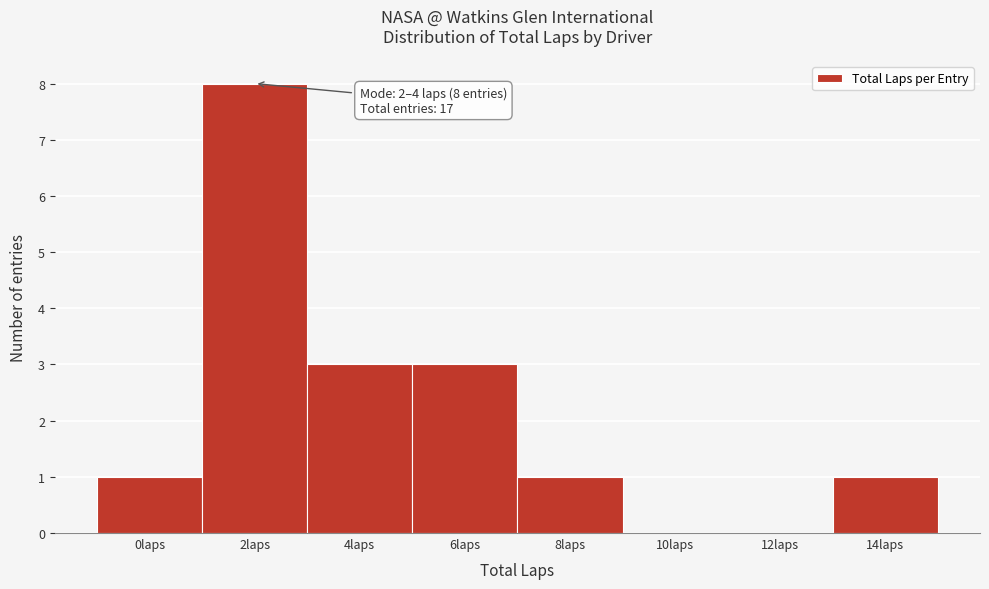

Reading left to right, what are all the values shown in this chart?

0laps=1	2laps=8	4laps=3	6laps=3	8laps=1	10laps=0	12laps=0	14laps=1